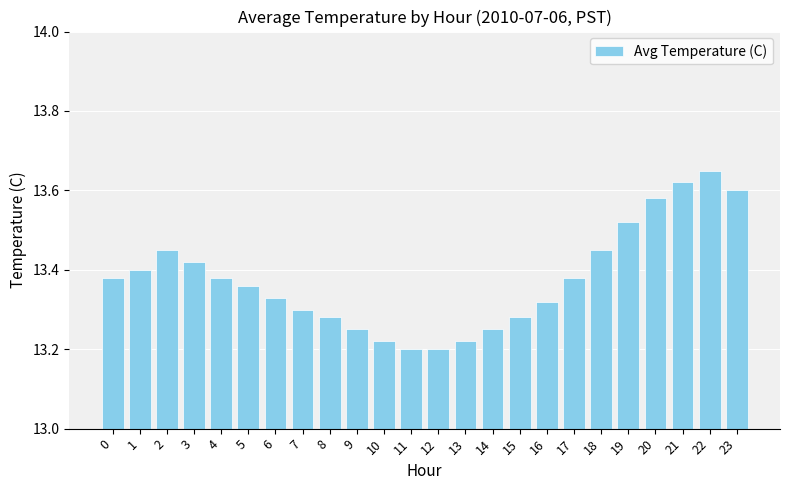

What is the sum of the values at 13 and 12?

26.4